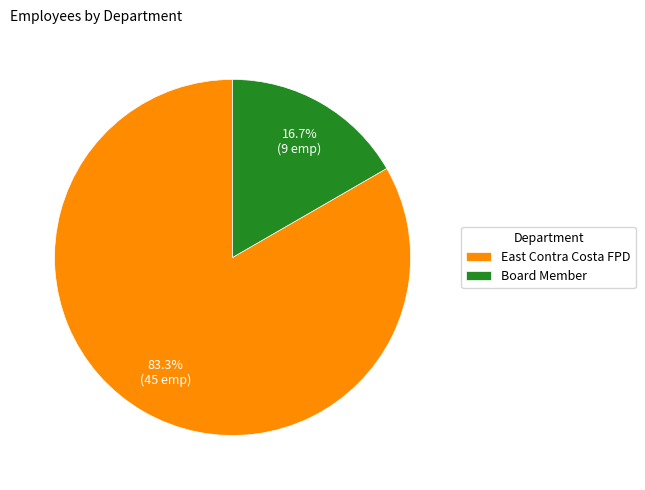

Between Board Member and East Contra Costa FPD, which is larger?

East Contra Costa FPD